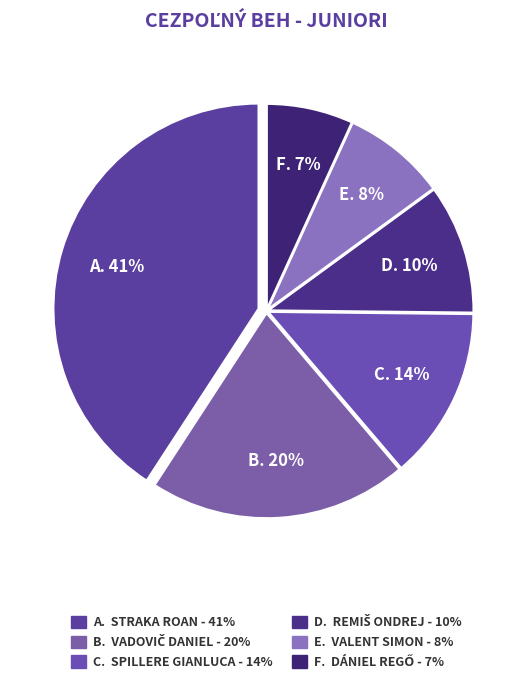

How many segments does this pie chart have?

6